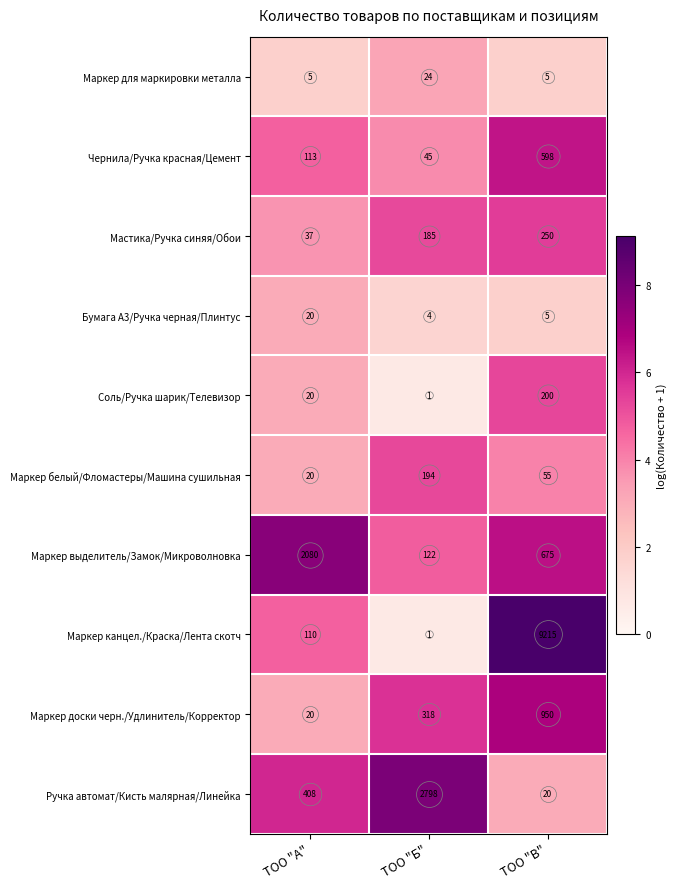

Where is Ручка автомат/Кисть малярная/Линейка nearest to the value 1409?

ТОО "А"